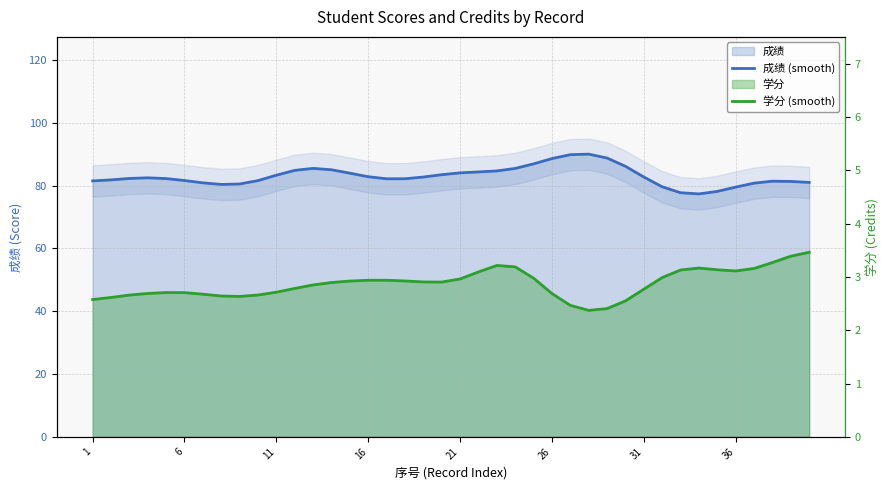

Does the chart display data point markers on the line(s)?

No